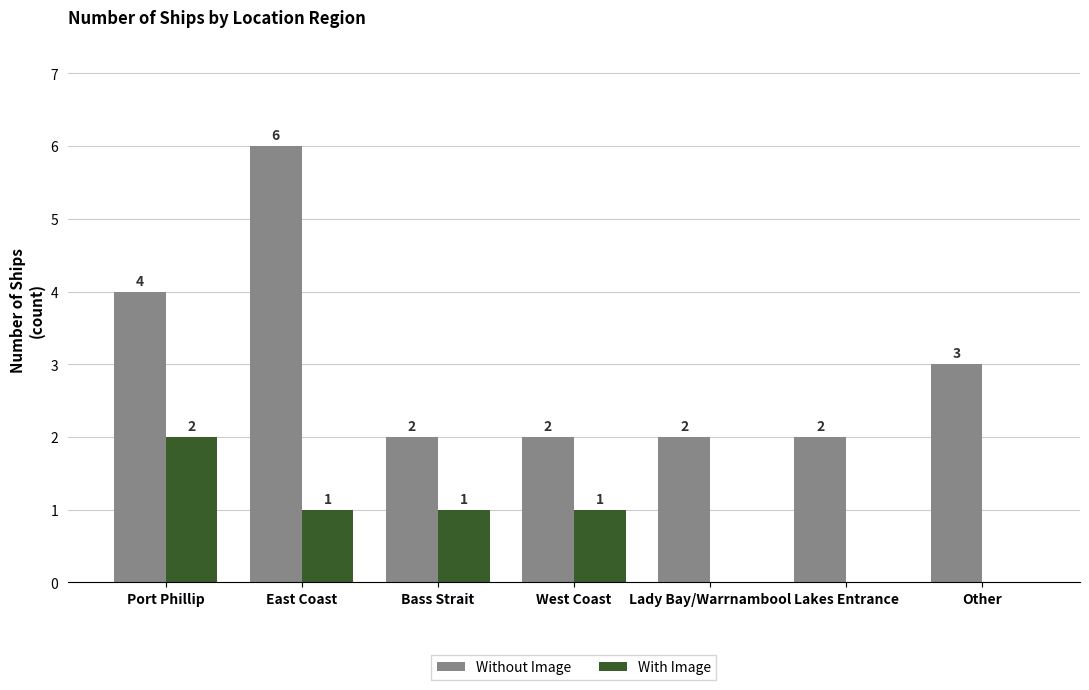

Reading right to left, what are all the values shown in this chart?

Without Image: Other=3	Lakes Entrance=2	Lady Bay/Warrnambool=2	West Coast=2	Bass Strait=2	East Coast=6	Port Phillip=4
With Image: Other=0	Lakes Entrance=0	Lady Bay/Warrnambool=0	West Coast=1	Bass Strait=1	East Coast=1	Port Phillip=2